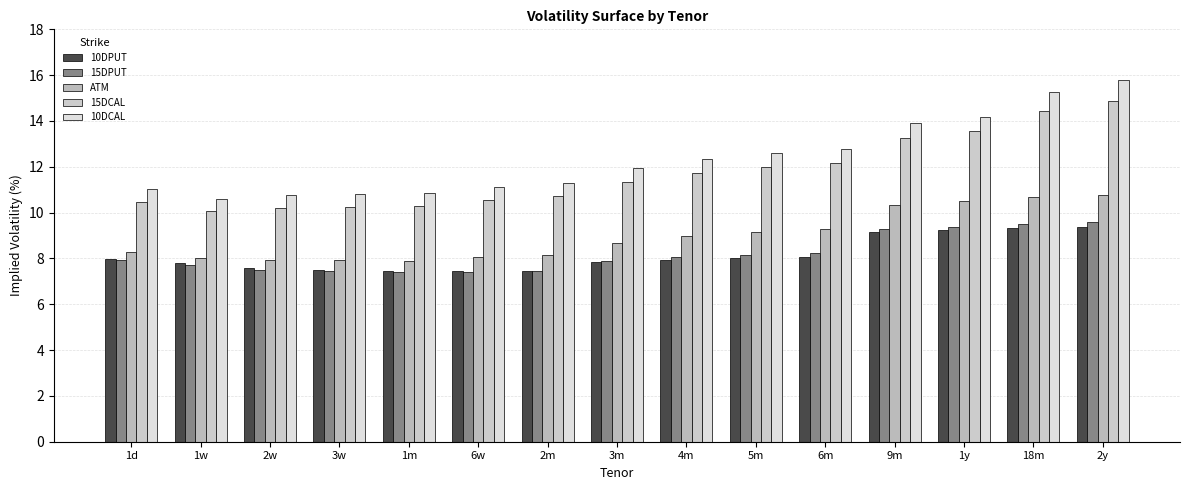

True or false: ATM has a value of 10.3 at 9m.

True